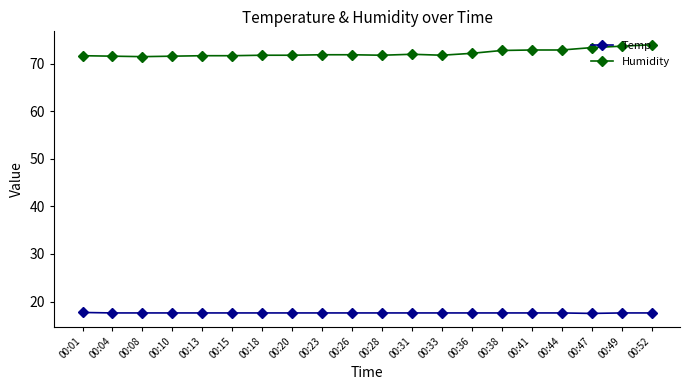

The Temp series shows 30.2 at 00:13. True or false?

False